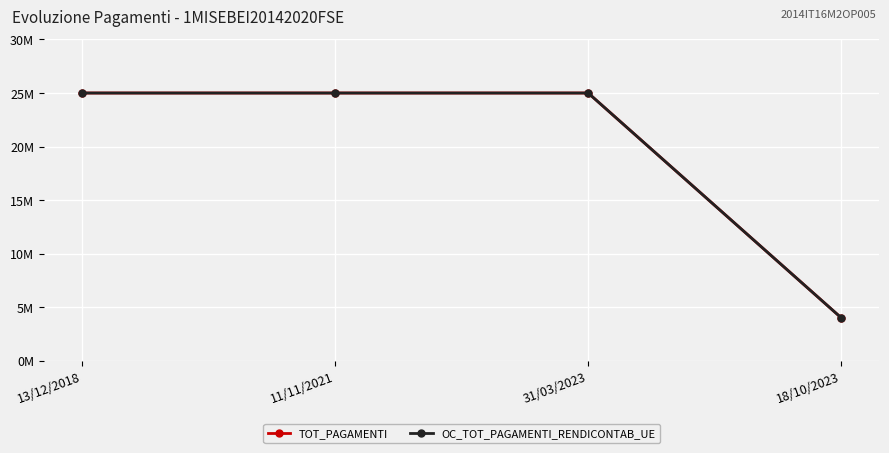

What is the maximum value for TOT_PAGAMENTI?

25000000